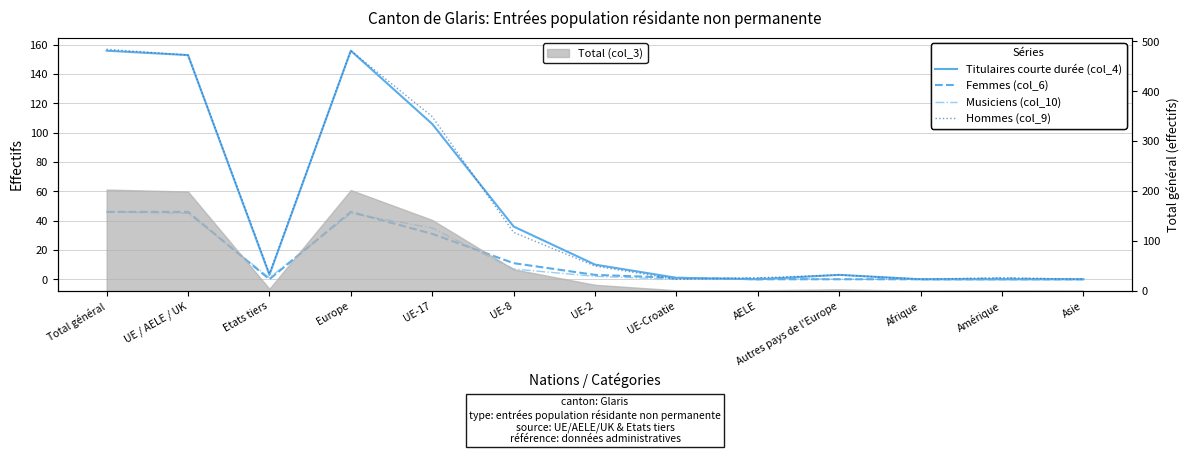

Reading left to right, transcribe all the data shown in this chart.

Titulaires courte durée (col_4): Total général=156	UE / AELE / UK=153	Etats tiers=3	Europe=156	UE-17=106	UE-8=36	UE-2=10	UE-Croatie=1	AELE=0	Autres pays de l'Europe=3	Afrique=0	Amérique=0	Asie=0
Femmes (col_6): Total général=46	UE / AELE / UK=46	Etats tiers=0	Europe=46	UE-17=31	UE-8=11	UE-2=3	UE-Croatie=1	AELE=0	Autres pays de l'Europe=0	Afrique=0	Amérique=0	Asie=0
Musiciens (col_10): Total général=46	UE / AELE / UK=45	Etats tiers=1	Europe=45	UE-17=35	UE-8=7	UE-2=2	UE-Croatie=0	AELE=1	Autres pays de l'Europe=0	Afrique=0	Amérique=1	Asie=0
Hommes (col_9): Total général=157	UE / AELE / UK=153	Etats tiers=4	Europe=156	UE-17=111	UE-8=32	UE-2=9	UE-Croatie=0	AELE=1	Autres pays de l'Europe=3	Afrique=0	Amérique=1	Asie=0